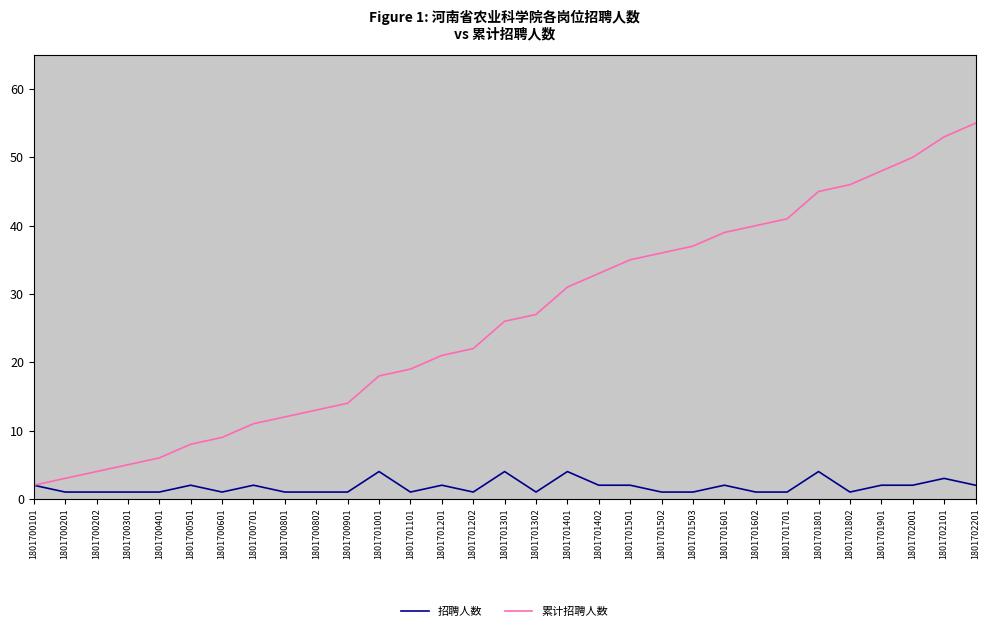

Reading right to left, list all the values displayed in this chart.

招聘人数: 2	3	2	2	1	4	1	1	2	1	1	2	2	4	1	4	1	2	1	4	1	1	1	2	1	2	1	1	1	1	2
累计招聘人数: 55	53	50	48	46	45	41	40	39	37	36	35	33	31	27	26	22	21	19	18	14	13	12	11	9	8	6	5	4	3	2